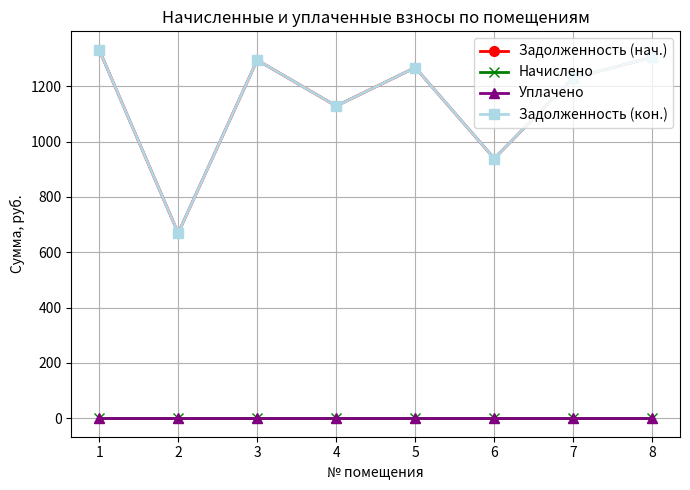

List the labels in order of Уплачено value, smallest first.

1, 2, 3, 4, 5, 6, 7, 8